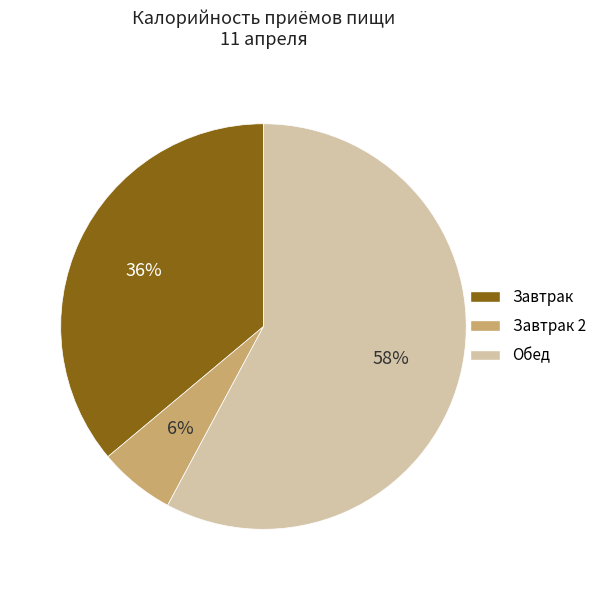

To the nearest percent, what is the average slice percentage?

33%